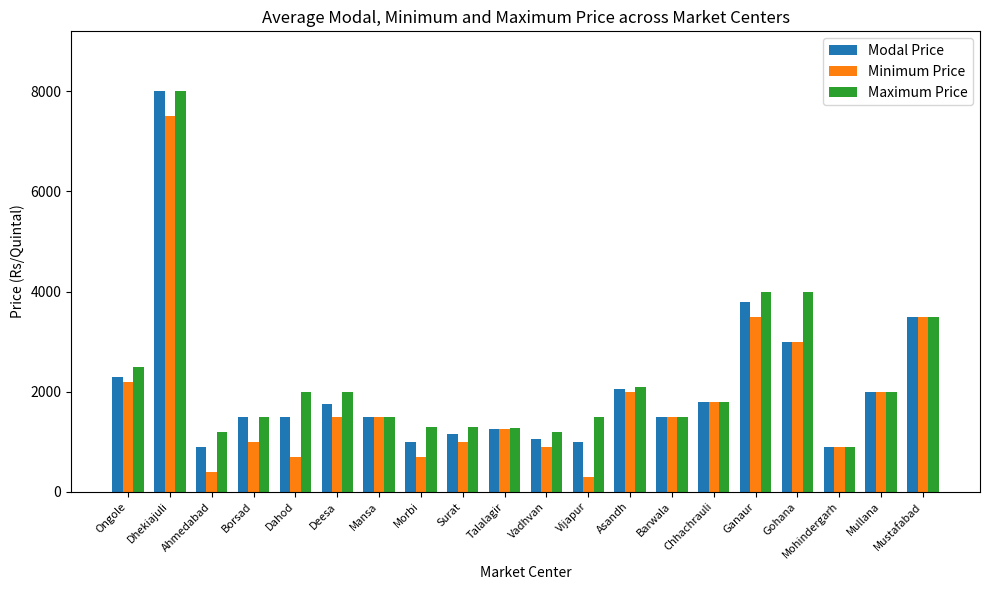

How many bars are there in each group?

3